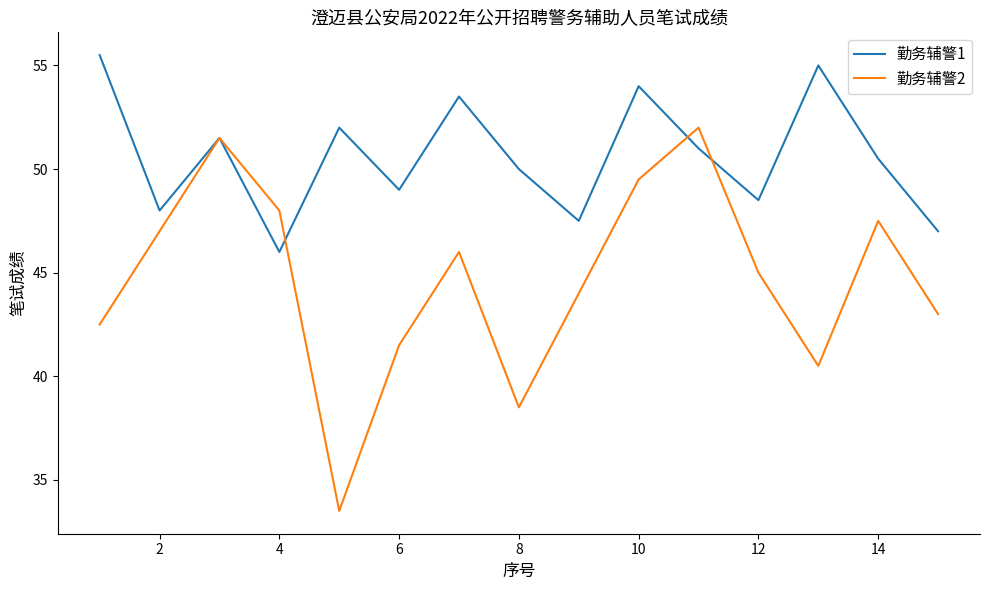

Which series has the largest total across all categories?

勤务辅警1